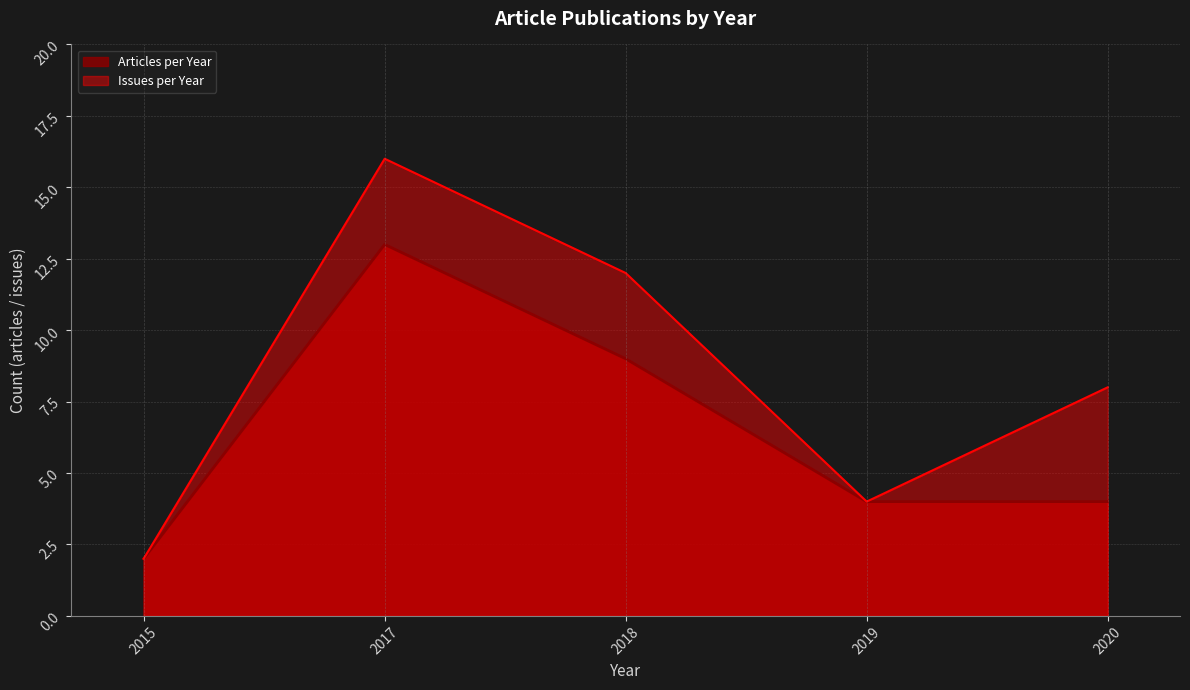

How many data points in Articles per Year are above 4?

2